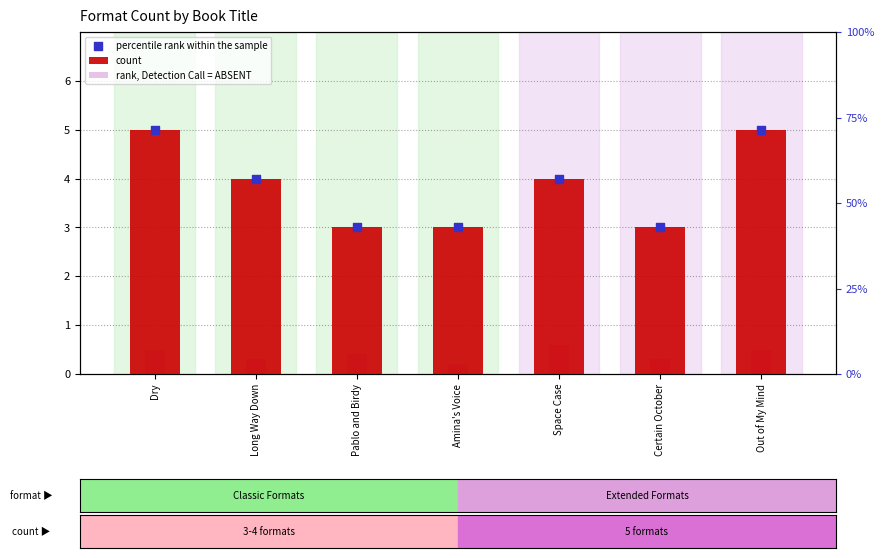

What are all the series names shown in the legend?

count, rank, Detection Call = ABSENT, percentile rank within the sample